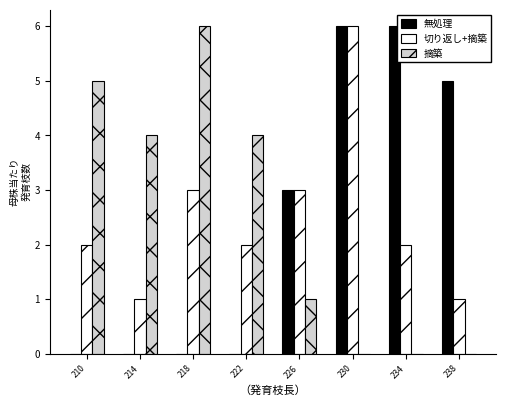

Is it true that 摘築 equals 1 at 226?

True